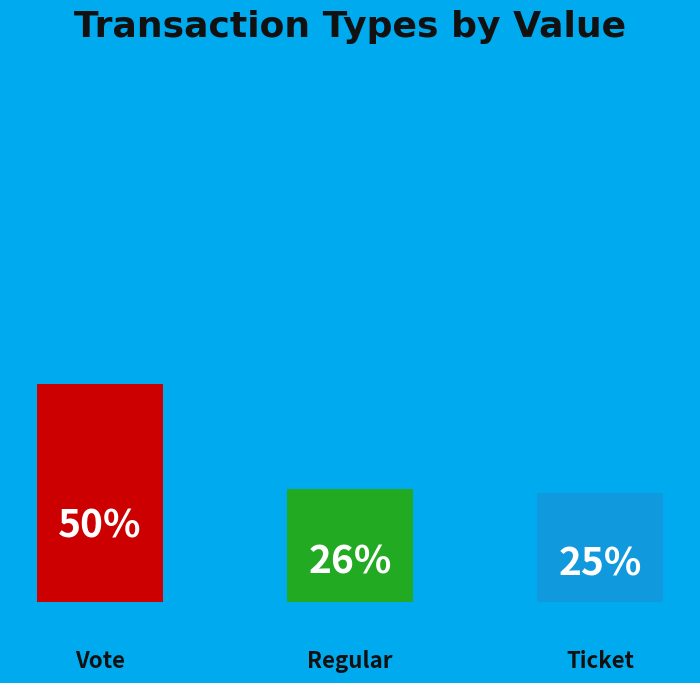

What portion of the pie excludes Regular?

74.6%